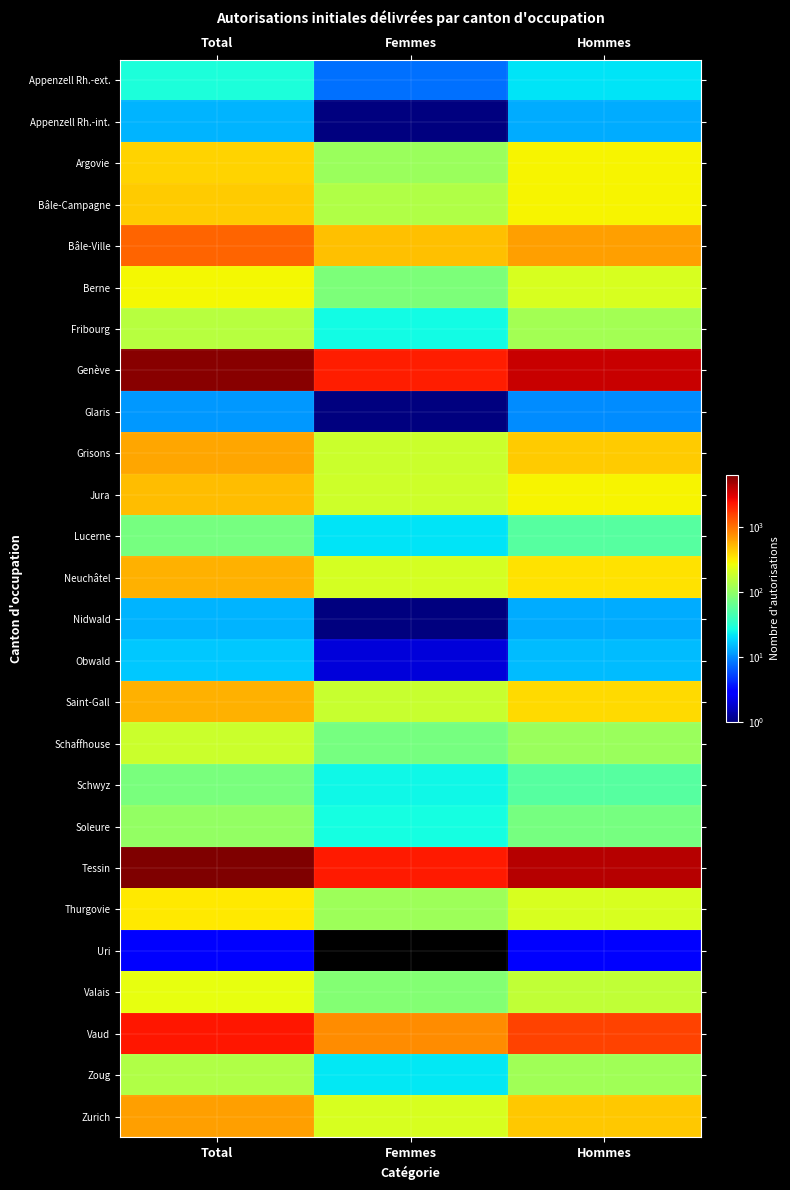

What is the total value across all series at Total?

20710